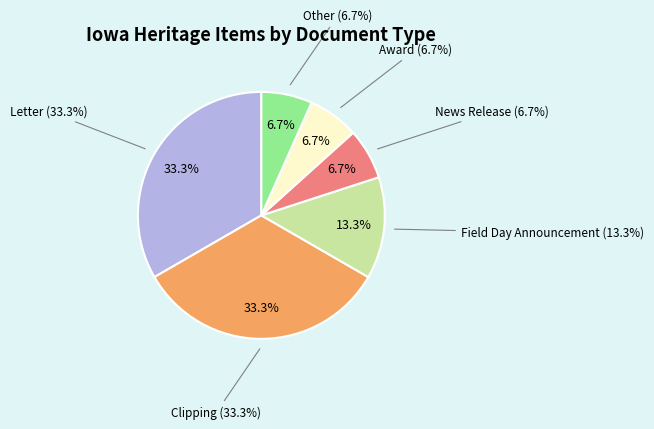

How many segments does this pie chart have?

6